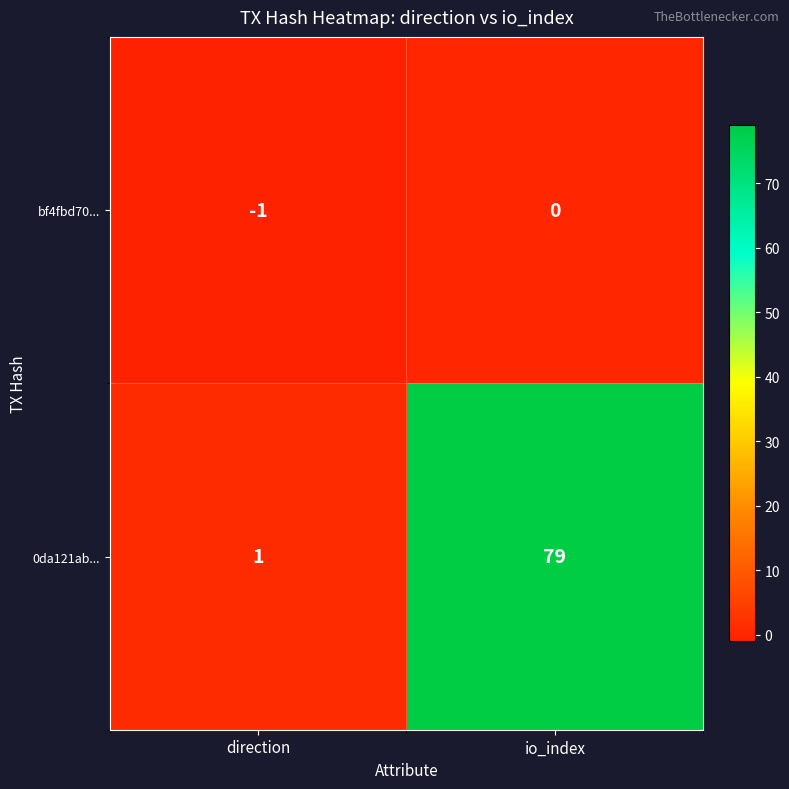

Which series changed the most between direction and io_index?

0da121ab...